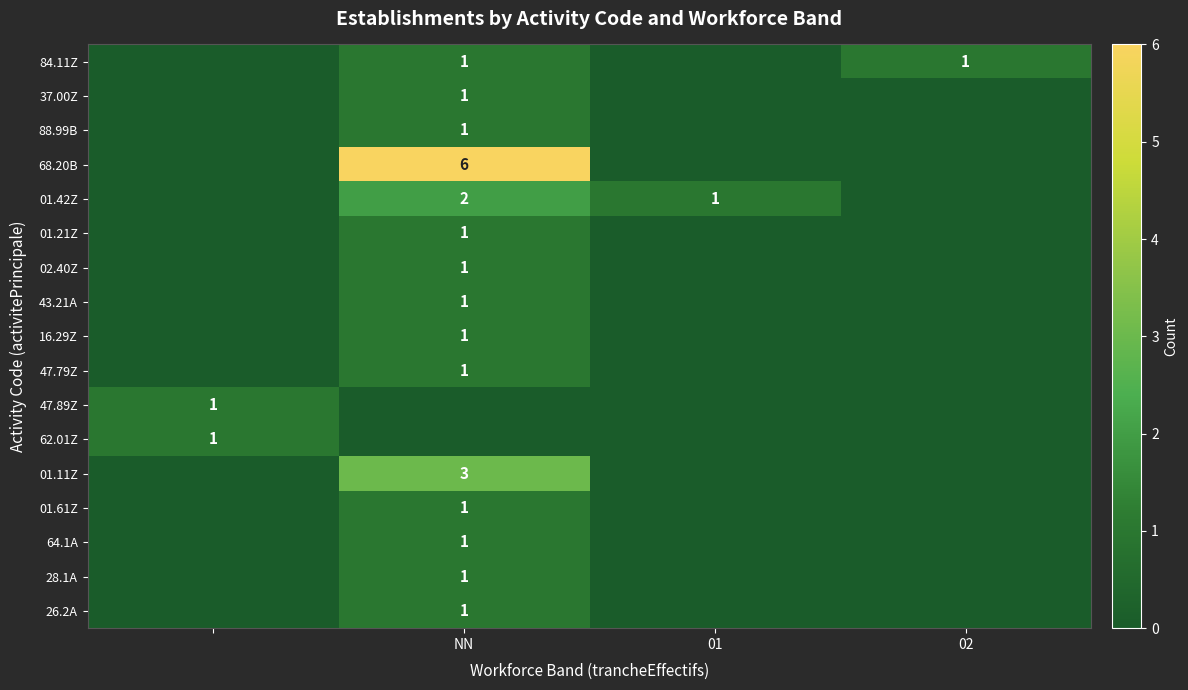

The value of 84.11Z at NN is 1. True or false?

True